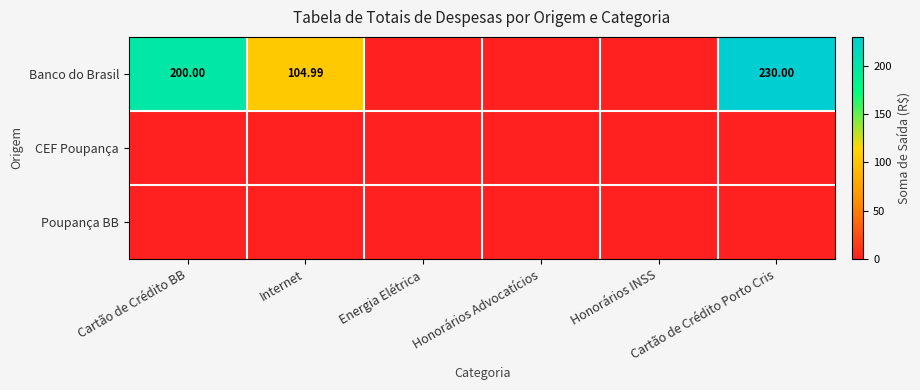

What is the difference between the Banco do Brasil values at Cartão de Crédito BB and Cartão de Crédito Porto Cris?

30.0